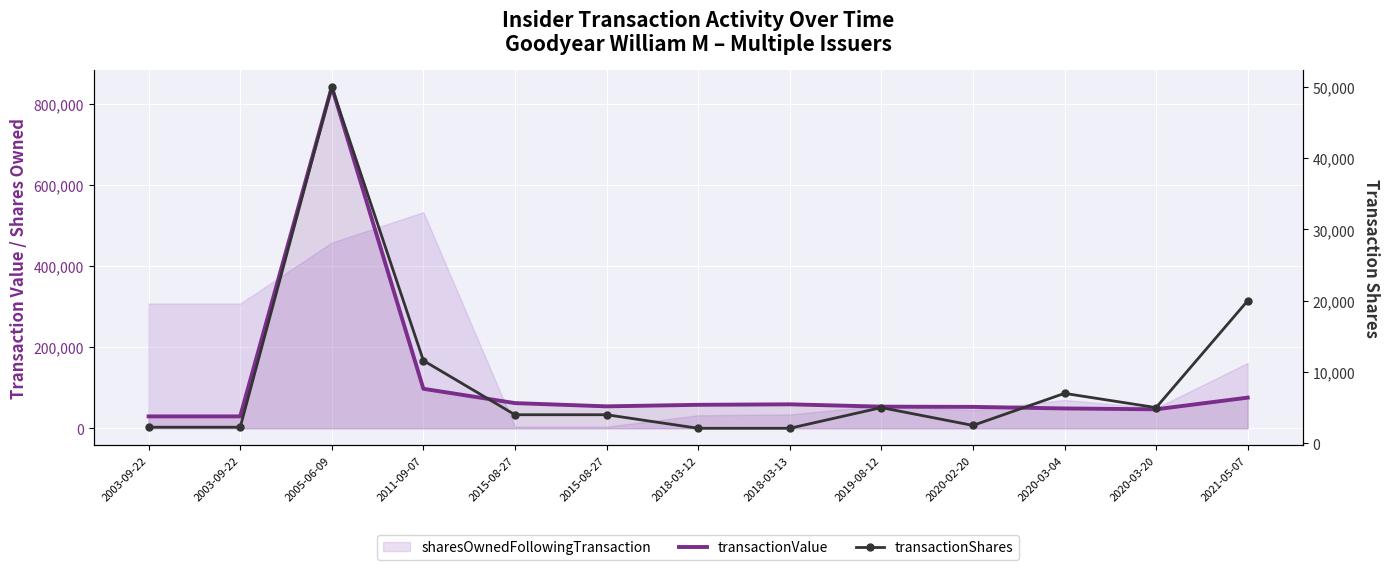

Reading left to right, extract all data points from this chart.

transactionValue: 29327	29327	841936	97452	62093	54093	57876	59094	53350	52775	48930	46800	75600
transactionShares: 2250	2250	50000	11600	4000	4000	2100	2100	5000	2500	7000	5000	20000